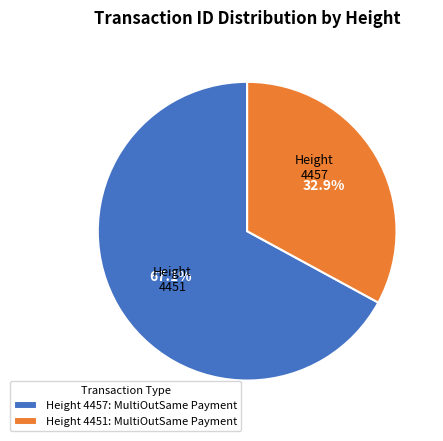

Which slice is the smallest?

Height 4451: MultiOutSame Payment